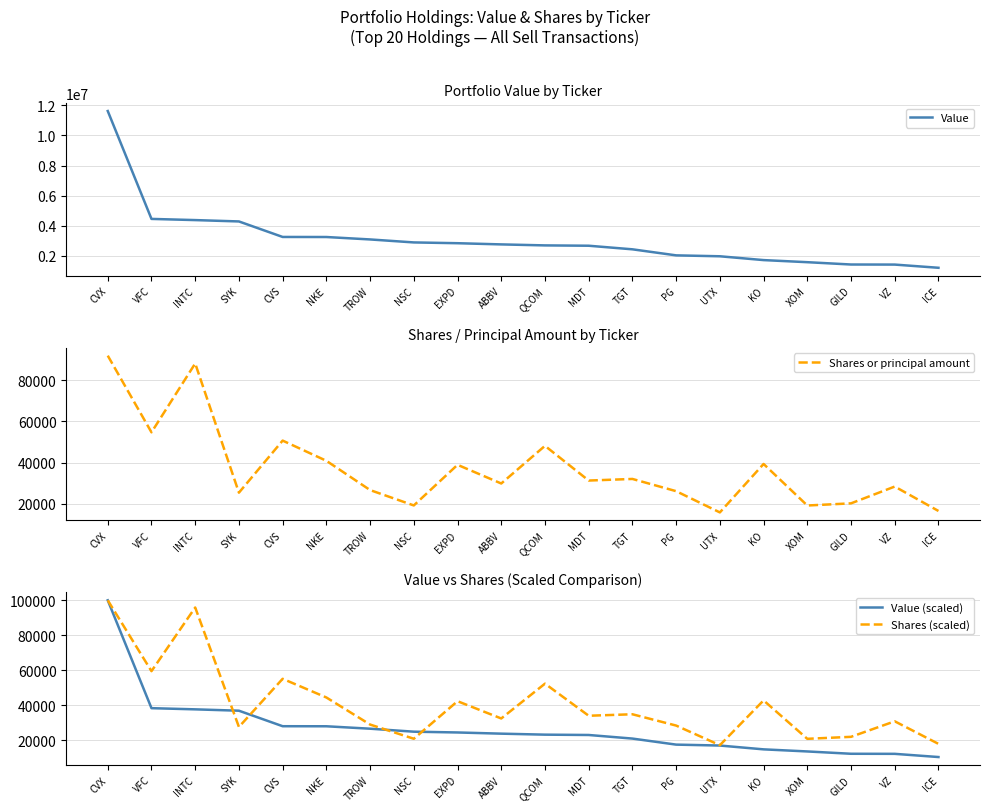

Reading left to right, extract all data points from this chart.

Value: CVX=11614000.0	VFC=4457000.0	INTC=4379000.0	SYK=4289000.0	CVS=3260000.0	NKE=3256000.0	TROW=3095000.0	NSC=2897000.0	EXPD=2845000.0	ABBV=2766000.0	QCOM=2700000.0	MDT=2678000.0	TGT=2440000.0	PG=2039000.0	UTX=1978000.0	KO=1725000.0	XOM=1586000.0	GILD=1432000.0	VZ=1427000.0	ICE=1215000.0
Shares or principal amount: CVX=91863.0	VFC=54677.0	INTC=88081.0	SYK=25401.0	CVS=50661.0	NKE=40863.0	TROW=26659.0	NSC=19204.0	EXPD=38913.0	ABBV=29850.0	QCOM=48115.0	MDT=31280.0	TGT=32057.0	PG=26124.0	UTX=15823.0	KO=39330.0	XOM=19172.0	GILD=20218.0	VZ=28363.0	ICE=16521.0
Value (scaled): CVX=100000.0	VFC=38376.1	INTC=37704.5	SYK=36929.6	CVS=28069.6	NKE=28035.1	TROW=26648.9	NSC=24944.0	EXPD=24496.3	ABBV=23816.1	QCOM=23247.8	MDT=23058.4	TGT=21009.1	PG=17556.4	UTX=17031.2	KO=14852.8	XOM=13655.9	GILD=12329.9	VZ=12286.9	ICE=10461.5
Shares (scaled): CVX=100000.0	VFC=59520.2	INTC=95883.0	SYK=27651.0	CVS=55148.4	NKE=44482.5	TROW=29020.4	NSC=20905.0	EXPD=42359.8	ABBV=32494.0	QCOM=52376.9	MDT=34050.7	TGT=34896.5	PG=28438.0	UTX=17224.6	KO=42813.8	XOM=20870.2	GILD=22008.9	VZ=30875.3	ICE=17984.4